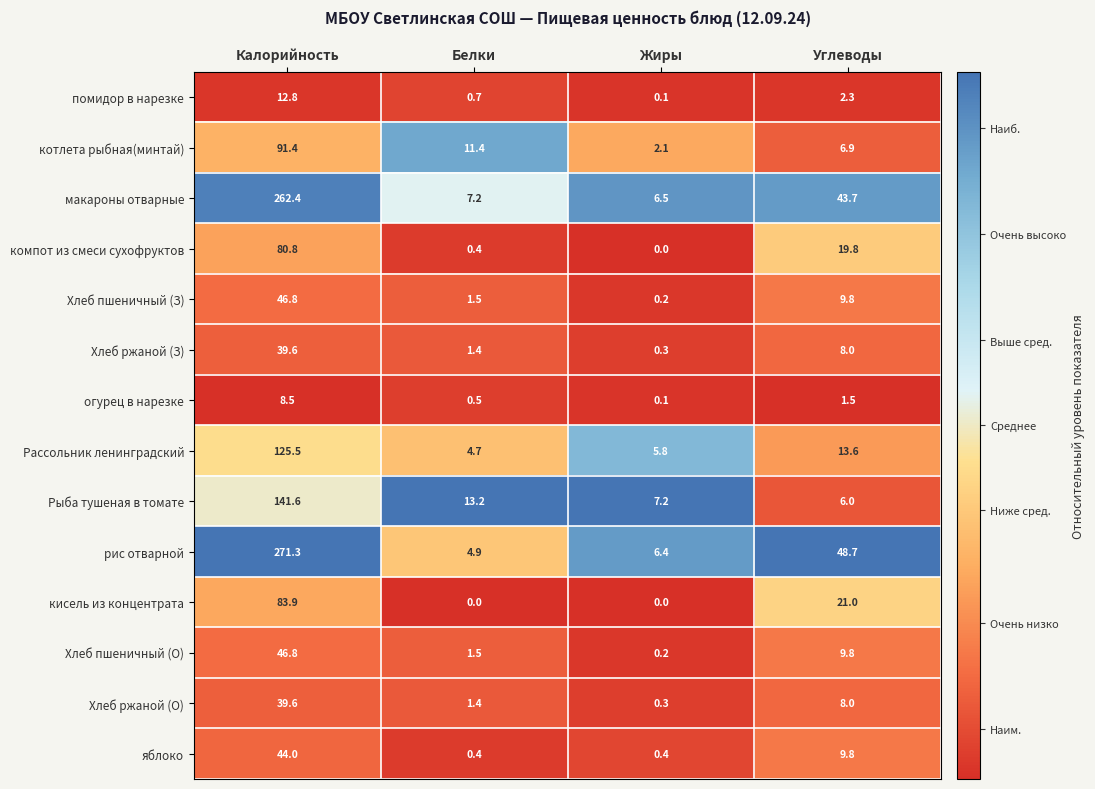

What is the sum of all Хлеб ржаной (О) values?

49.3